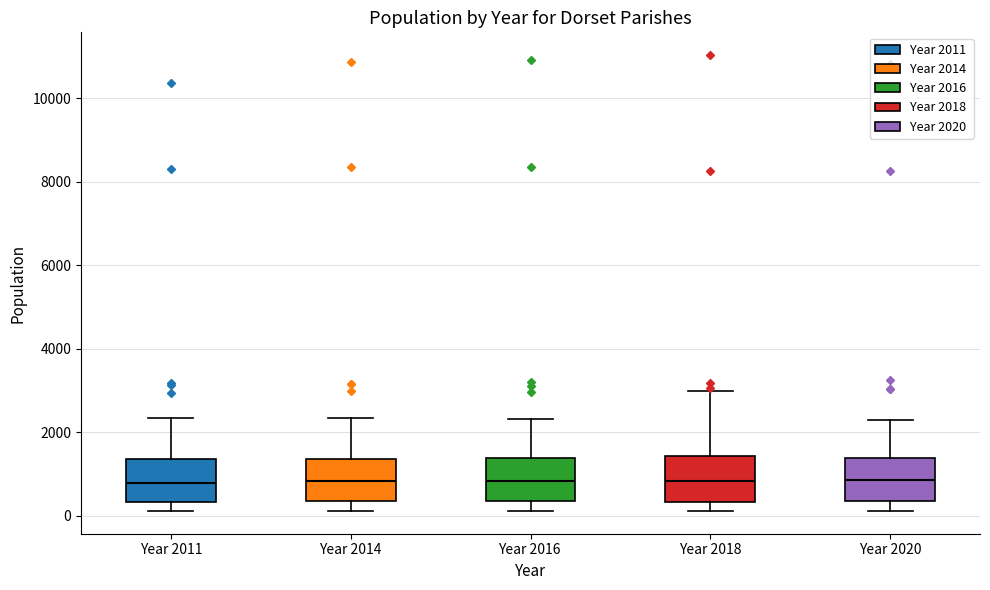

Reading left to right, read every box against the y-axis: the position of its median line, the range the box covers, and the ends of its whiskers. The values are not printed on the chart, so give them approximately, as read against the axis.

Year 2011: median 800, box 400 to 1400, whiskers 200 to 2400
Year 2014: median 800, box 400 to 1400, whiskers 200 to 2400
Year 2016: median 800, box 400 to 1400, whiskers 200 to 2400
Year 2018: median 800, box 400 to 1400, whiskers 200 to 3000
Year 2020: median 800, box 400 to 1400, whiskers 200 to 2200